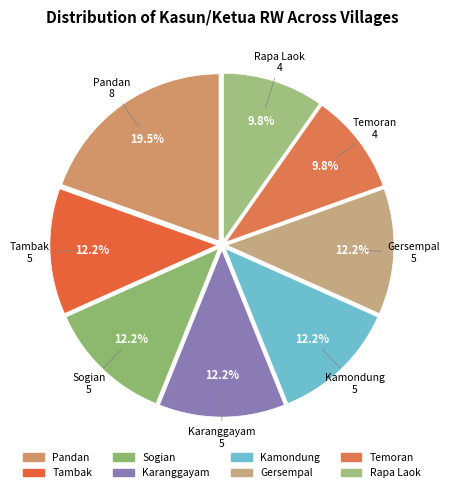

How many segments does this pie chart have?

8